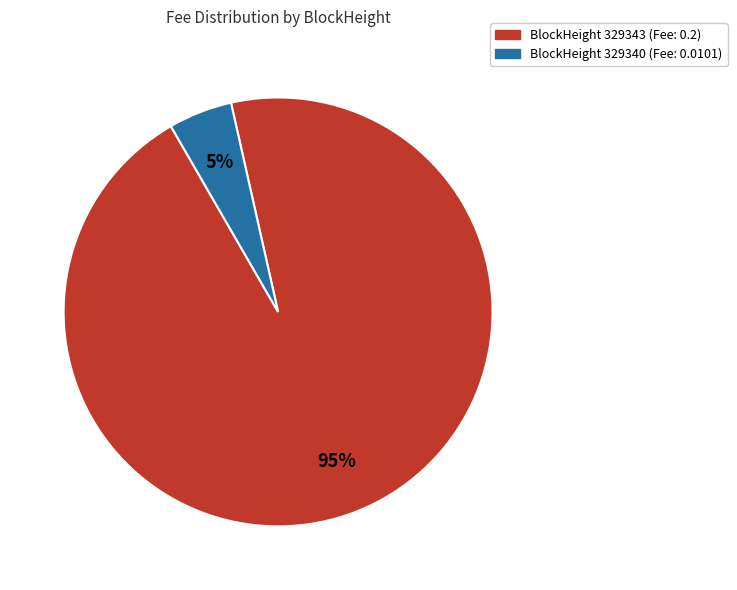

Which category accounts for the majority?

BlockHeight 329343 (Fee: 0.2)